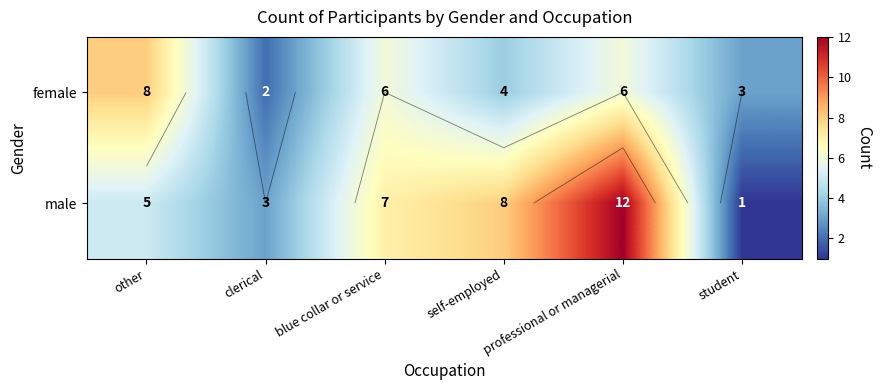

Which series has the largest range (max minus min)?

male